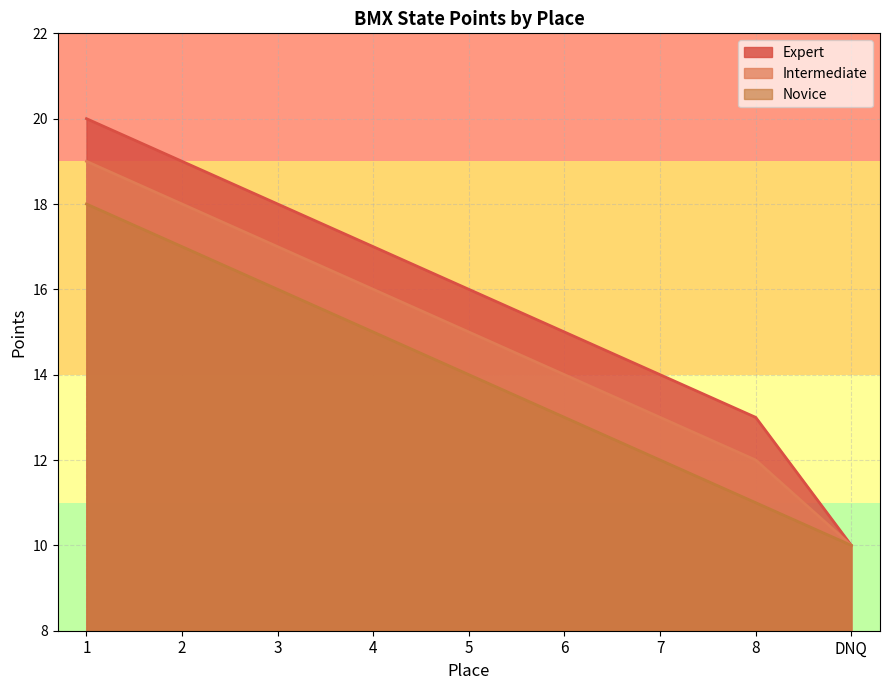

What is the difference between the maximum and minimum values in the Intermediate series?

9